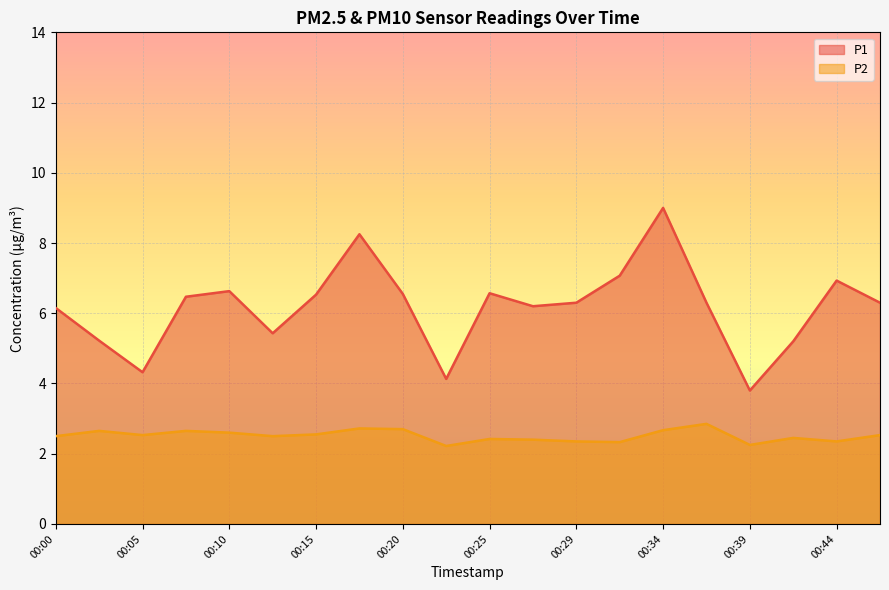

What is the average value of the P1 series?

6.2